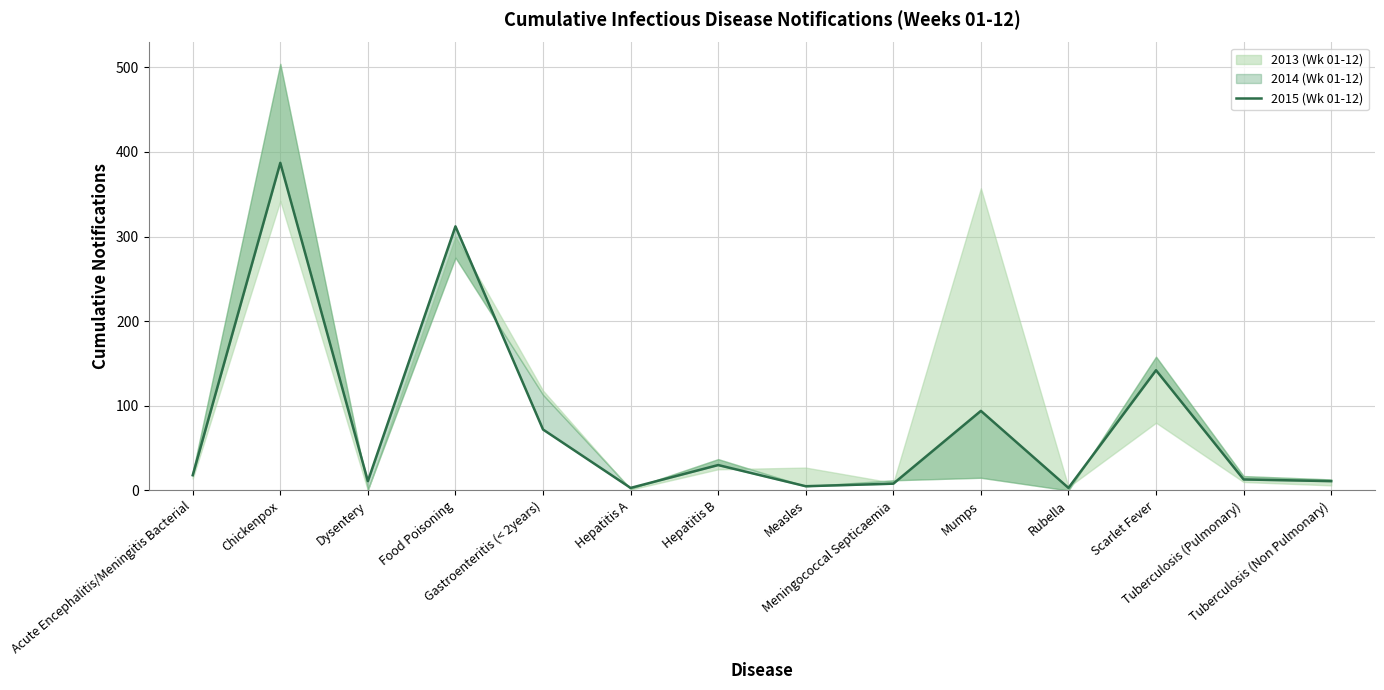

What is the smallest value displayed?

3